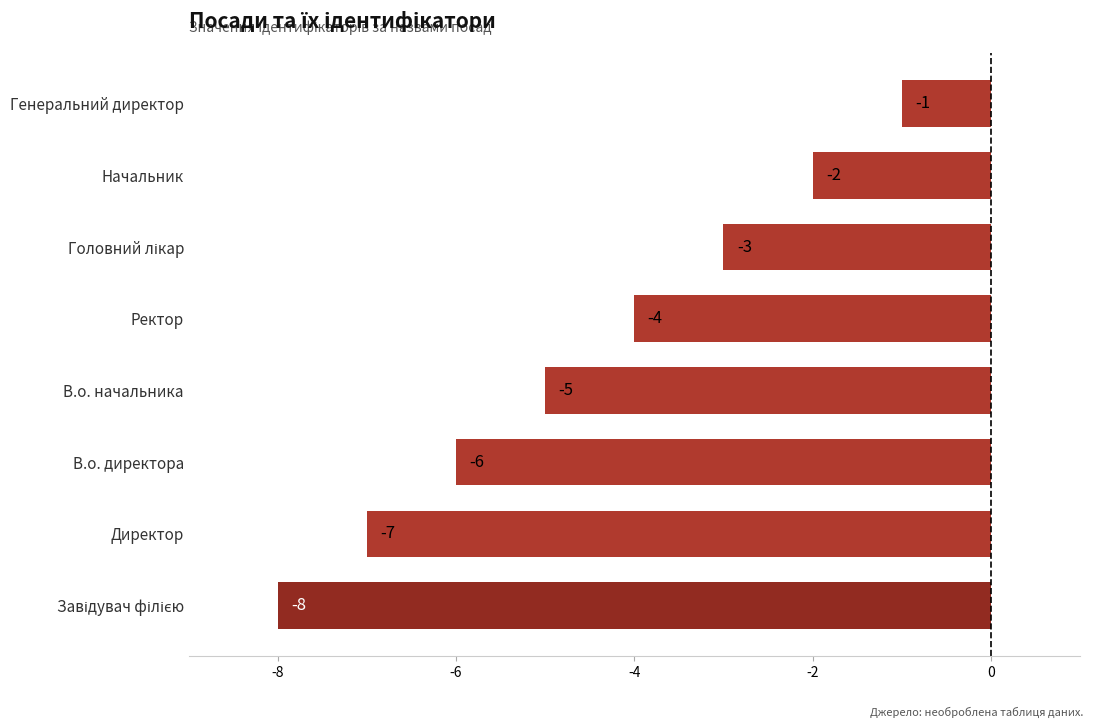

Which label corresponds to the largest value in the chart?

Генеральний директор